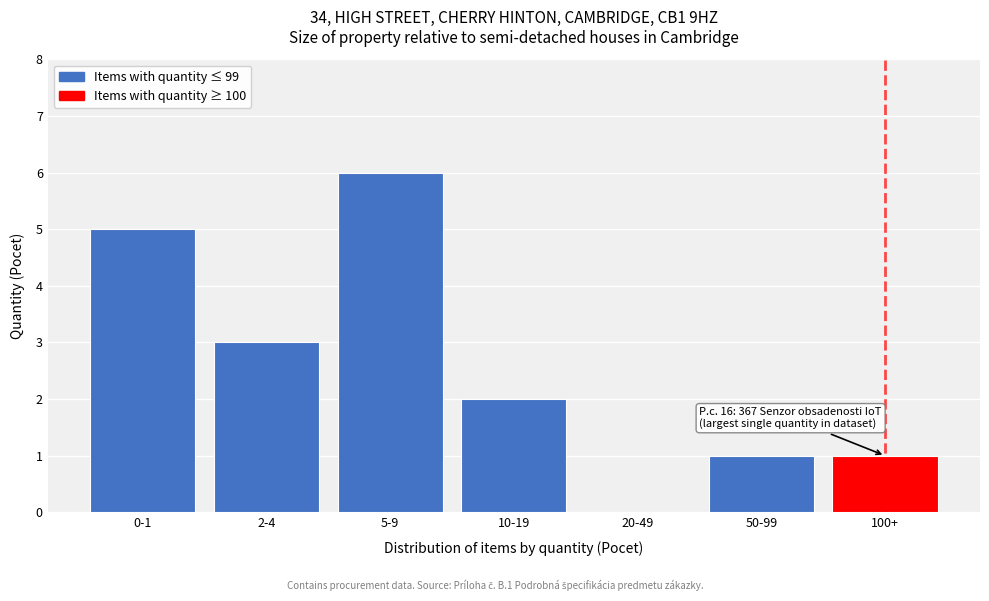

Reading left to right, list all the values displayed in this chart.

0-1=5	2-4=3	5-9=6	10-19=2	20-49=0	50-99=1	100+=1